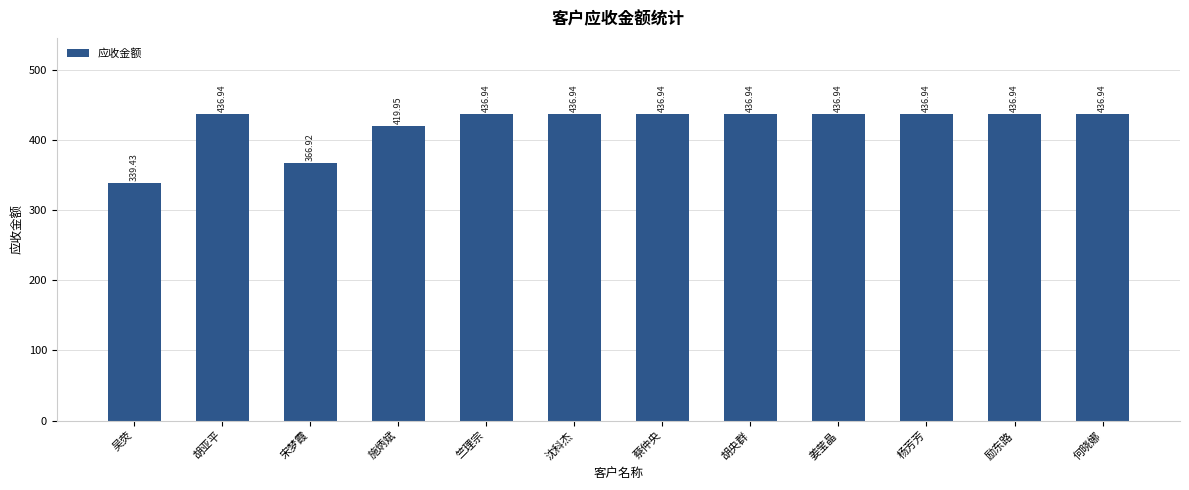

What is the difference between the maximum and minimum values?

97.5